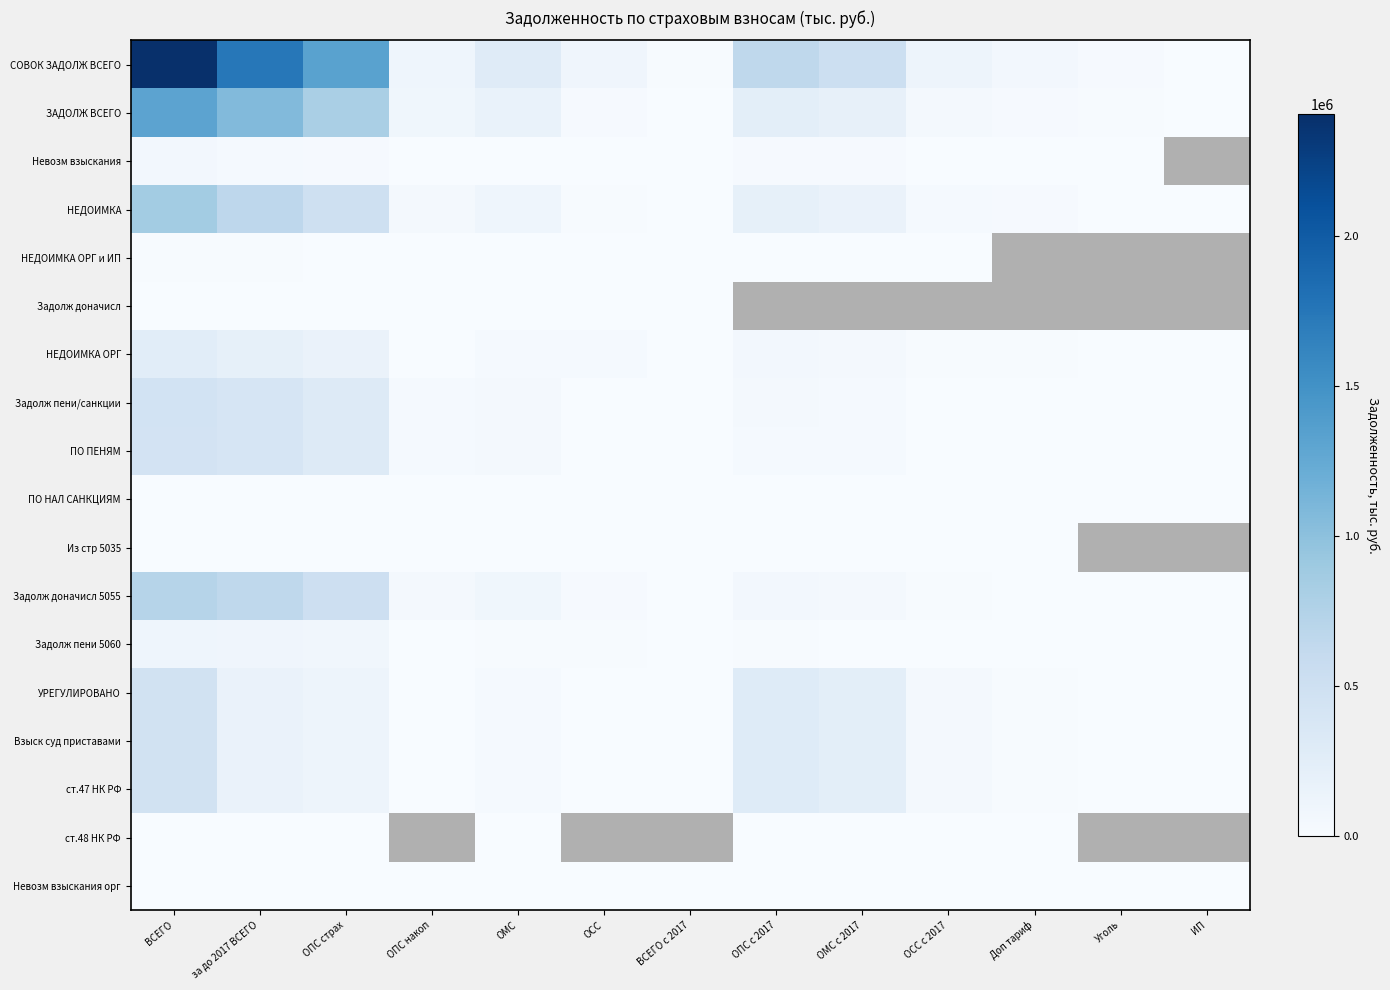

How many series are shown in this chart?

18